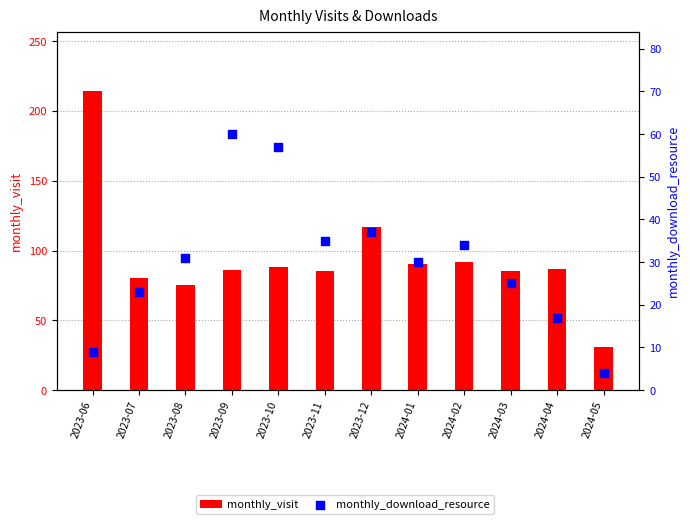

What are all the series names shown in the legend?

monthly_visit, monthly_download_resource